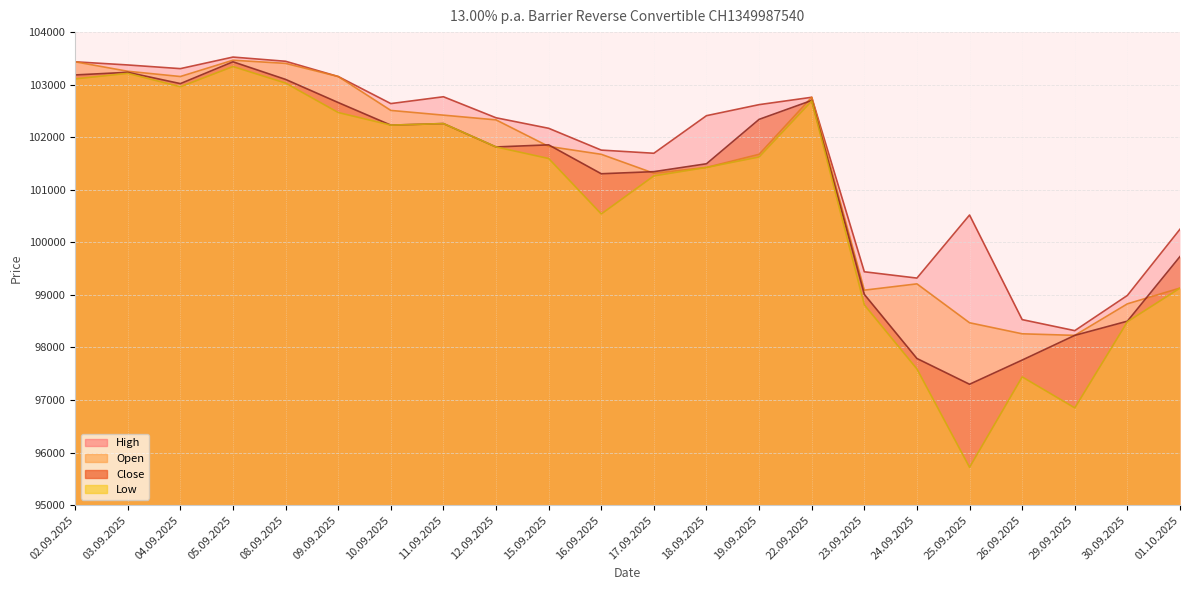

Which category has the highest value across all series?

05.09.2025